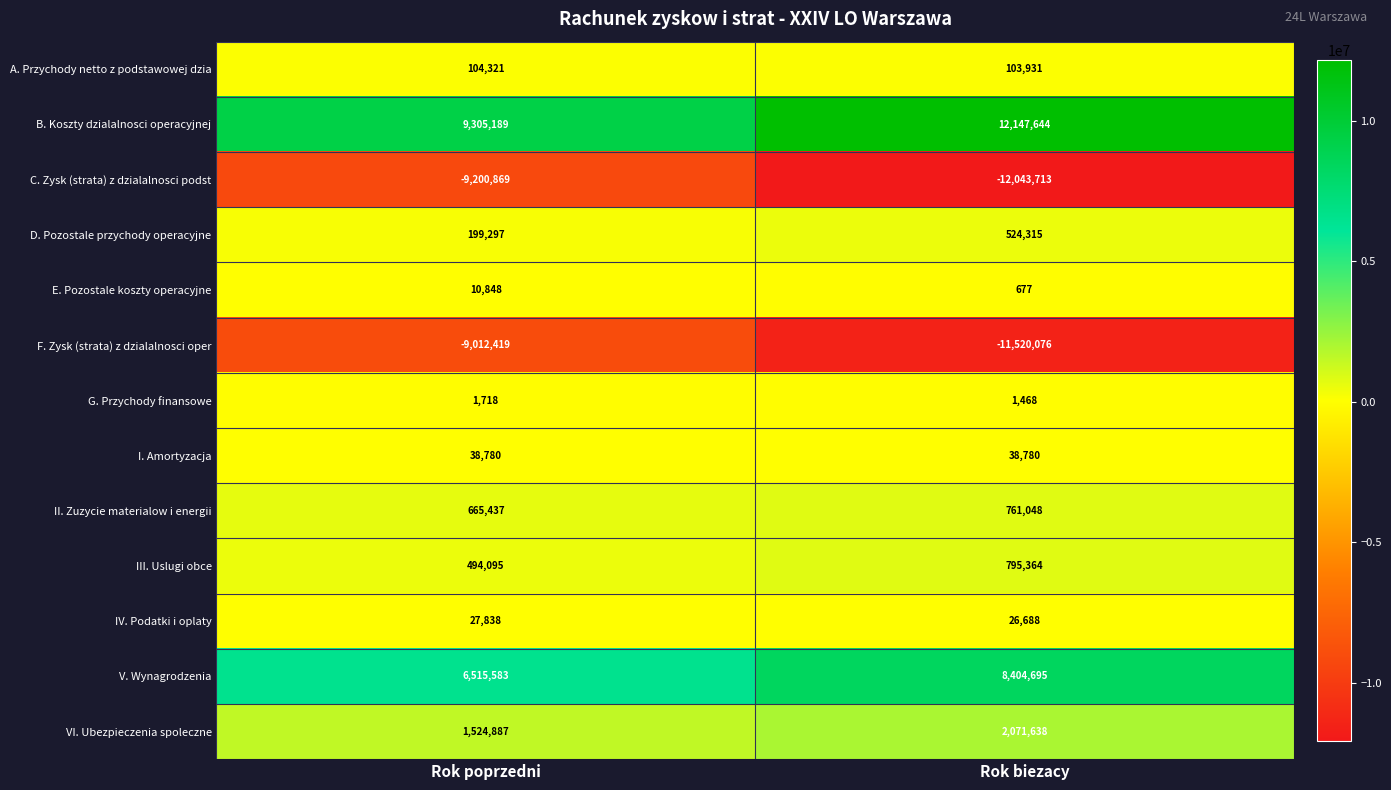

Which series has the largest total across all categories?

B. Koszty dzialalnosci operacyjnej